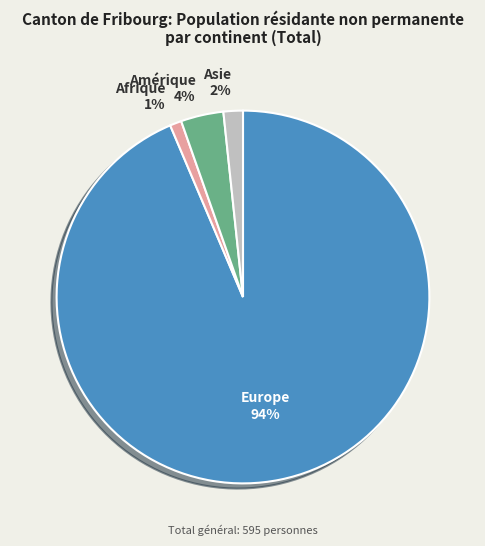

To the nearest percent, what is the average slice percentage?

25%